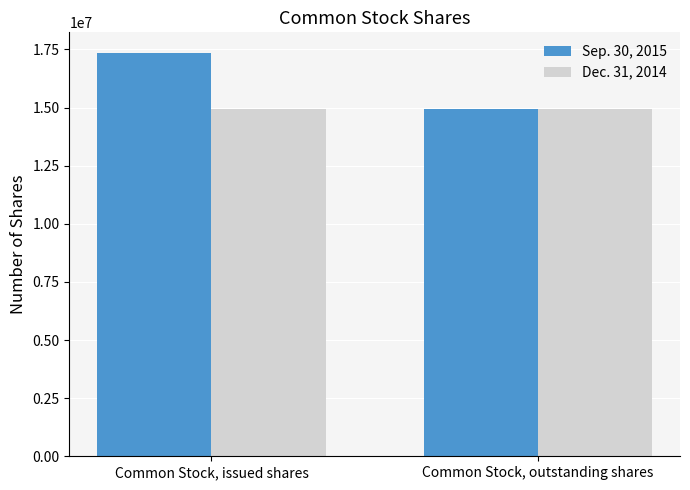

What is the label of the 1st bar from the right?

Common Stock, outstanding shares